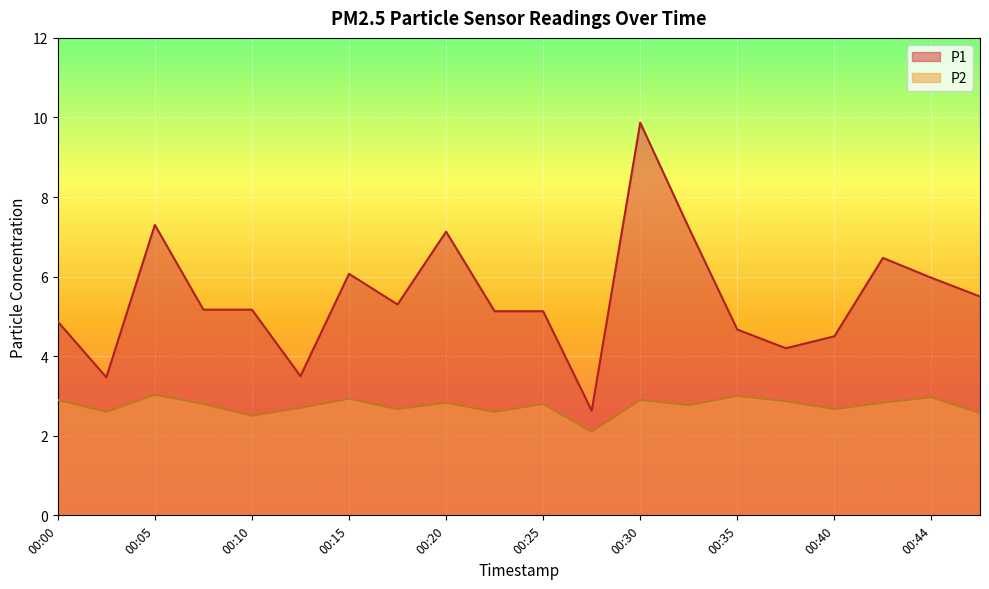

What is the value of the P2 point at the 19th from the left?

3.0